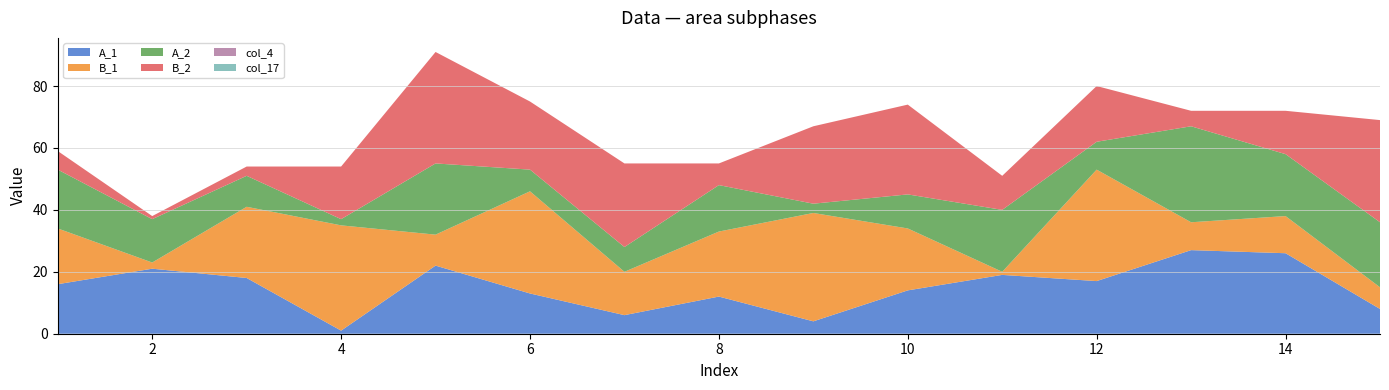

Reading left to right, list all the values displayed in this chart.

A_1: 1=16	2=21	3=18	4=1	5=22	6=13	7=6	8=12	9=4	10=14	11=19	12=17	13=27	14=26	15=8
B_1: 1=18	2=2	3=23	4=34	5=10	6=33	7=14	8=21	9=35	10=20	11=1	12=36	13=9	14=12	15=7
A_2: 1=19	2=14	3=10	4=2	5=23	6=7	7=8	8=15	9=3	10=11	11=20	12=9	13=31	14=20	15=21
B_2: 1=6	2=1	3=3	4=17	5=36	6=22	7=27	8=7	9=25	10=29	11=11	12=18	13=5	14=14	15=33
col_4: 1=0	2=0	3=0	4=0	5=0	6=0	7=0	8=0	9=0	10=0	11=0	12=0	13=0	14=0	15=0
col_17: 1=0	2=0	3=0	4=0	5=0	6=0	7=0	8=0	9=0	10=0	11=0	12=0	13=0	14=0	15=0